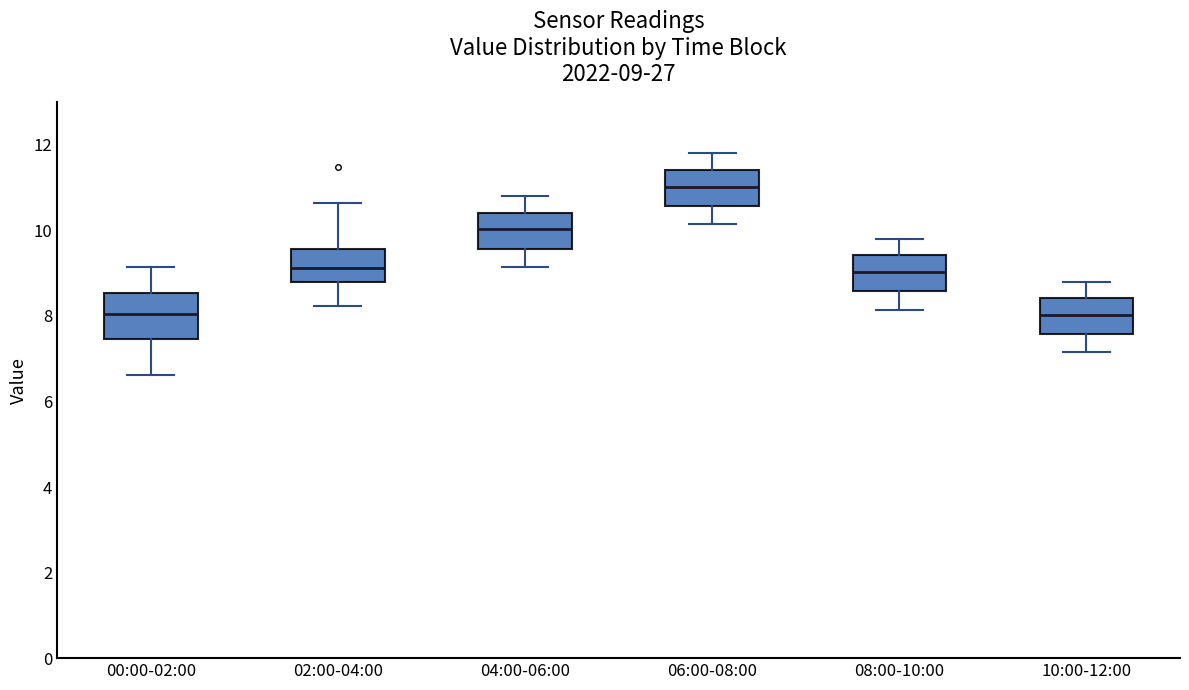

Comparing the boxes themselves (not the whiskers), which one is the tallest?

00:00-02:00